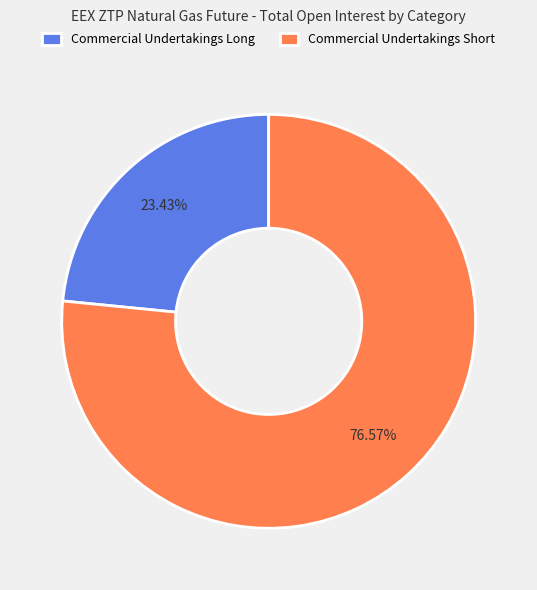

Rank the categories by value from lowest to highest.

Commercial Undertakings Long, Commercial Undertakings Short